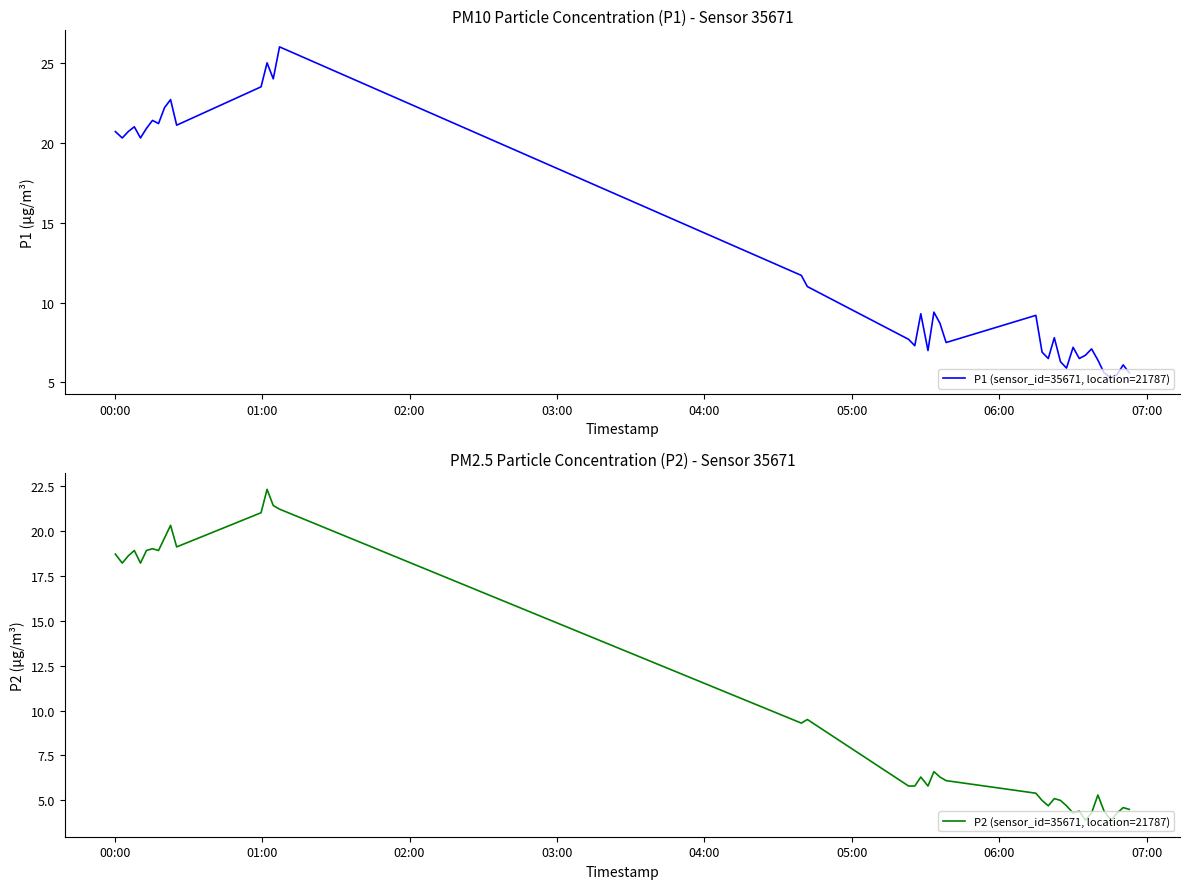

True or false: P1 (sensor_id=35671, location=21787) and P2 (sensor_id=35671, location=21787) cross at least once.

False